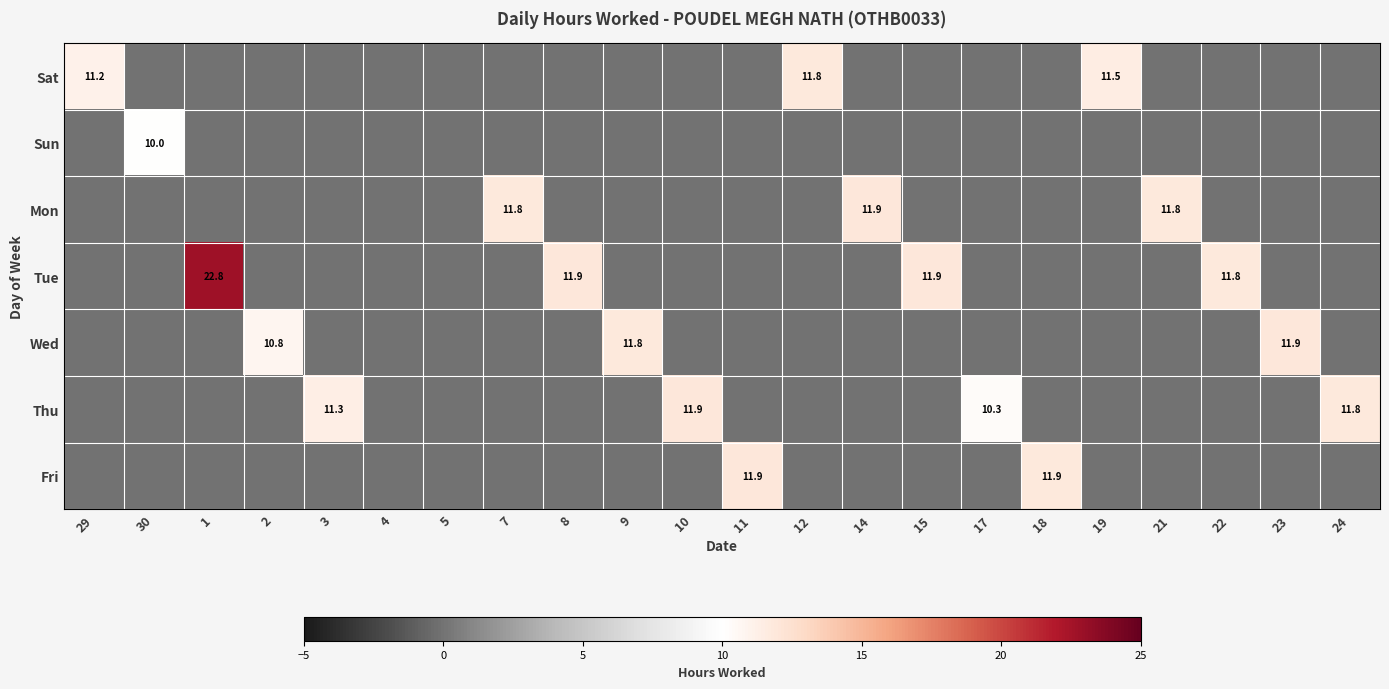

What is the total value across all series at 21?

11.8